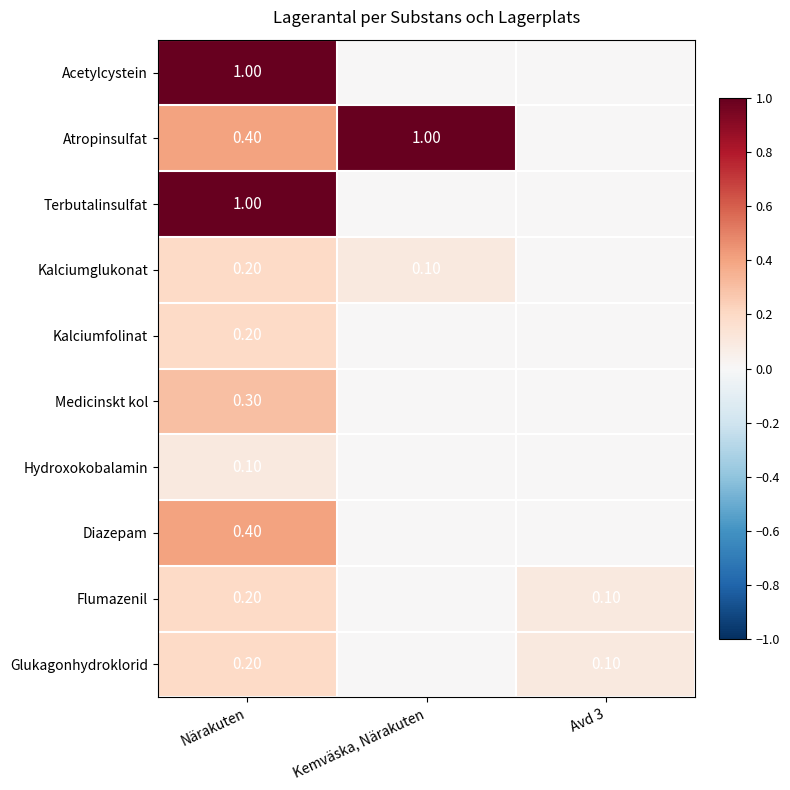

What is the difference between the highest and lowest values at Närakuten?

0.9